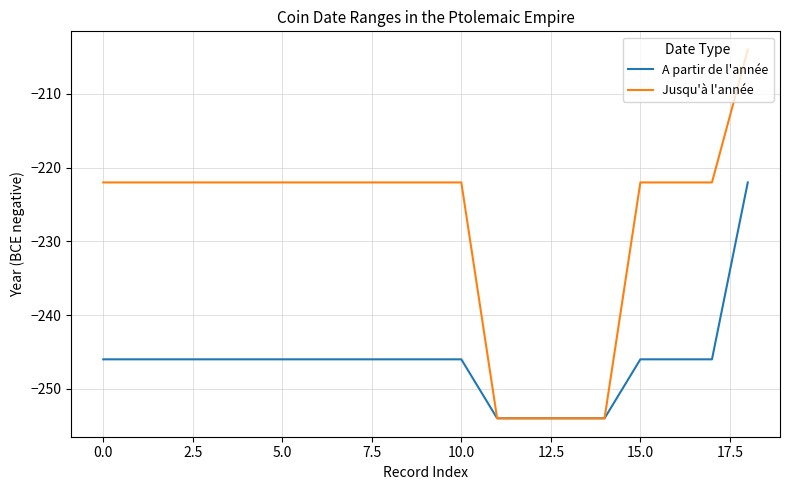

Rank the series by their maximum value, from highest to lowest.

Jusqu'à l'année, A partir de l'année